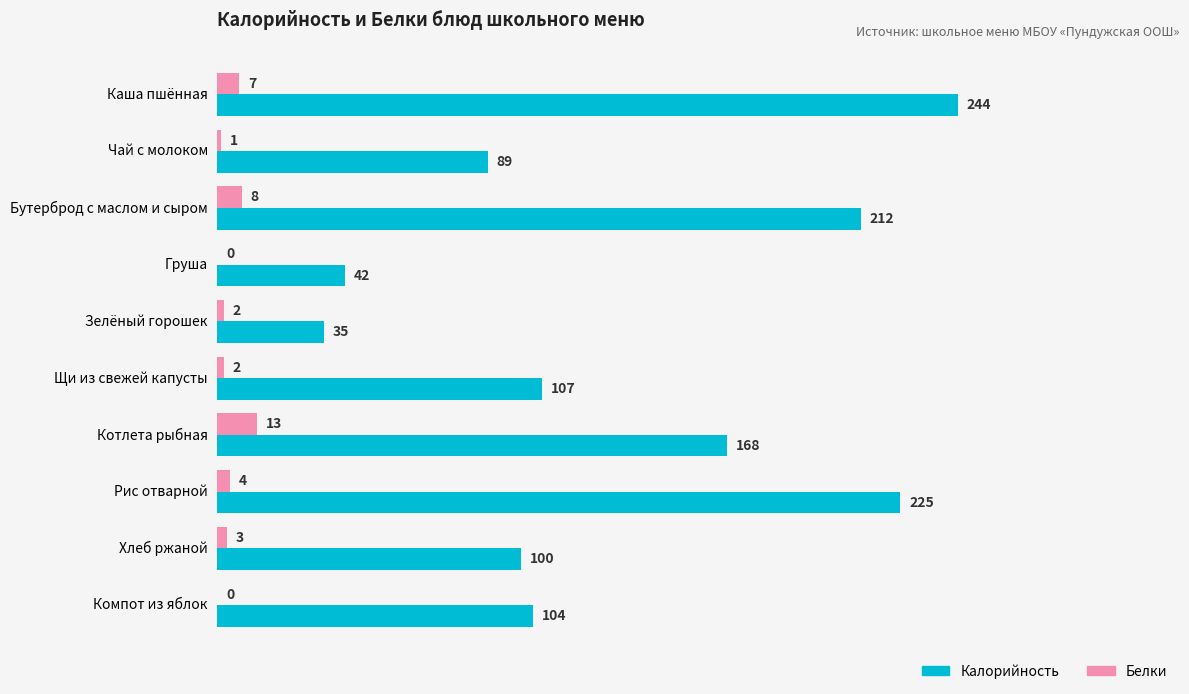

At which label does Калорийность reach its peak?

Каша пшённая